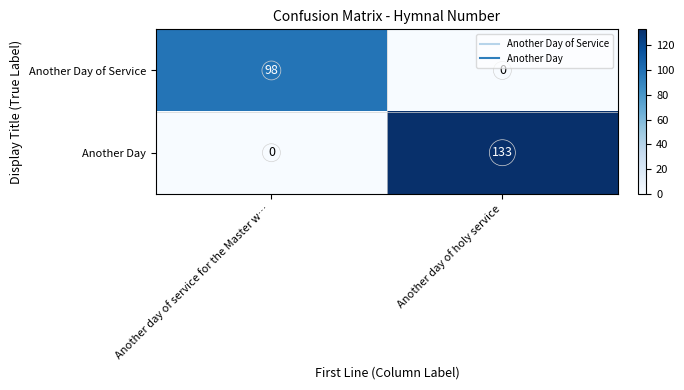

The value of Another Day of Service at Another day of holy service is -34. True or false?

False